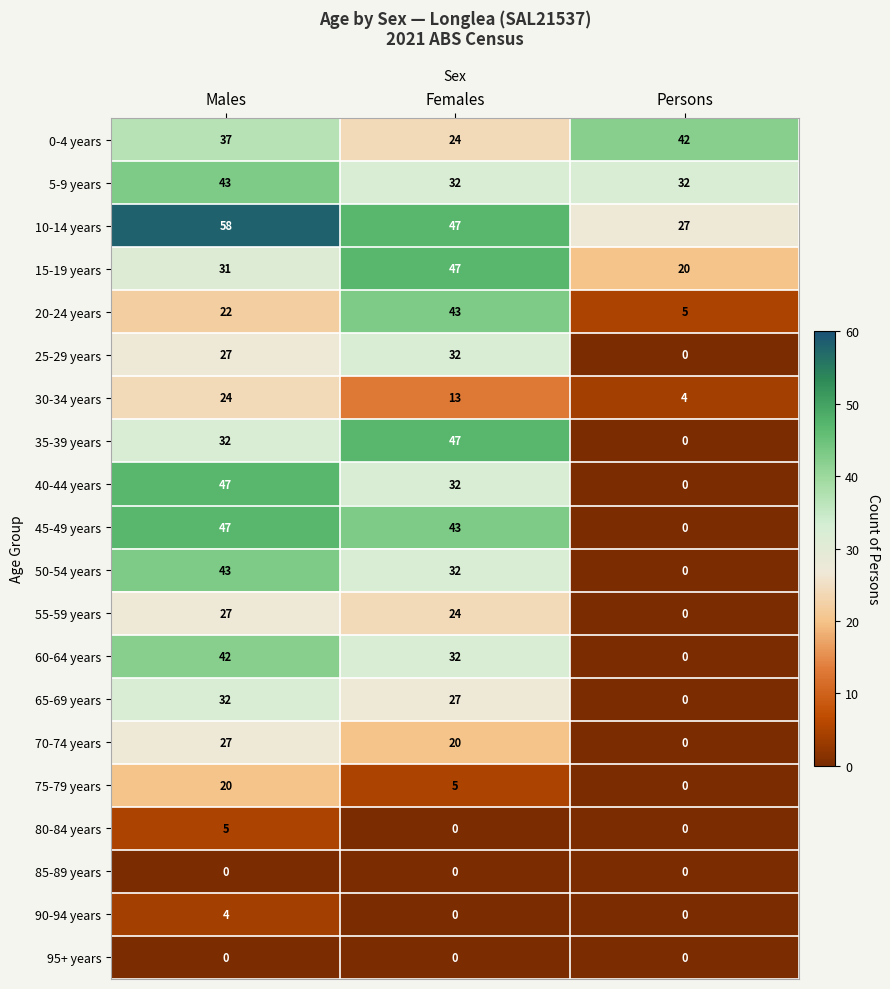

How many 5-9 years values are between 32 and 43?

3